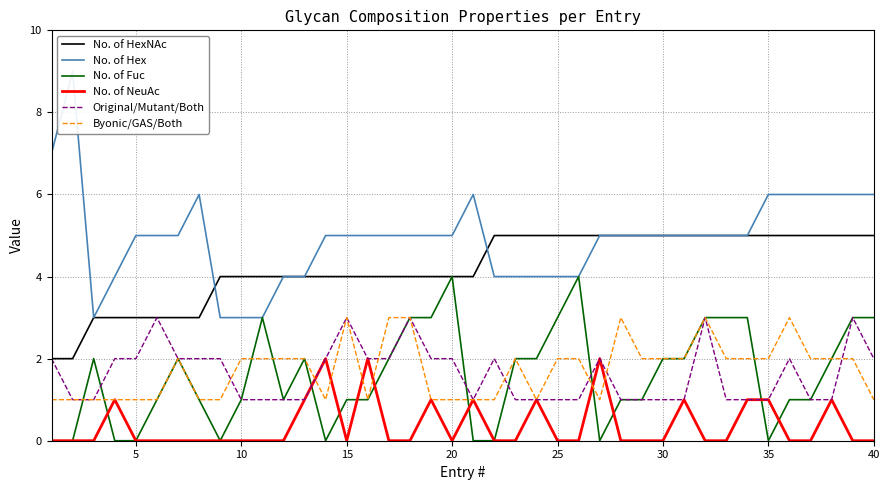

What is the value of the Byonic/GAS/Both point at the 5th from the left?

1